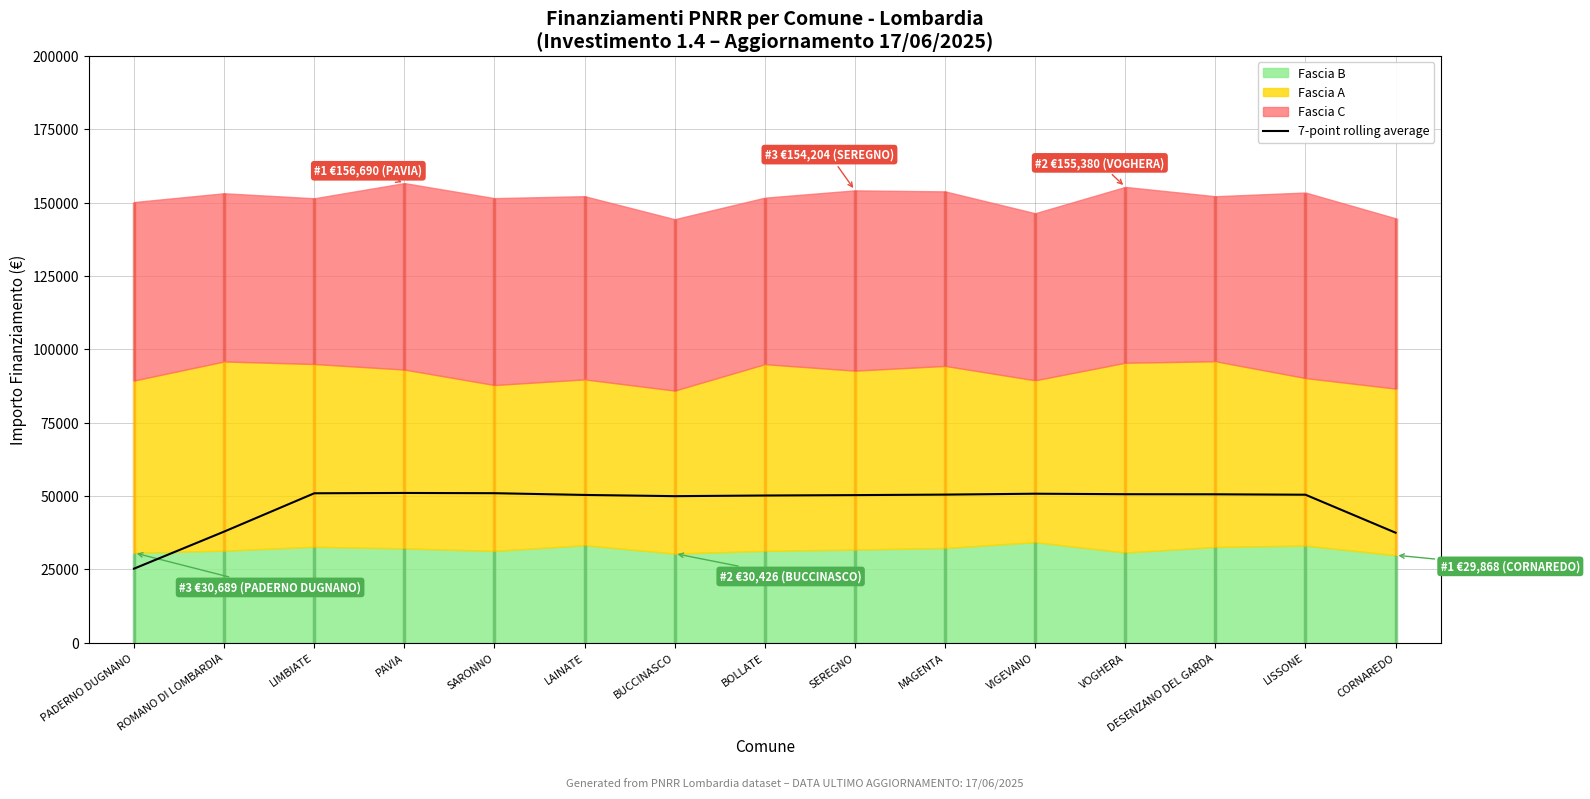

Between CORNAREDO and VOGHERA, which is larger?

VOGHERA